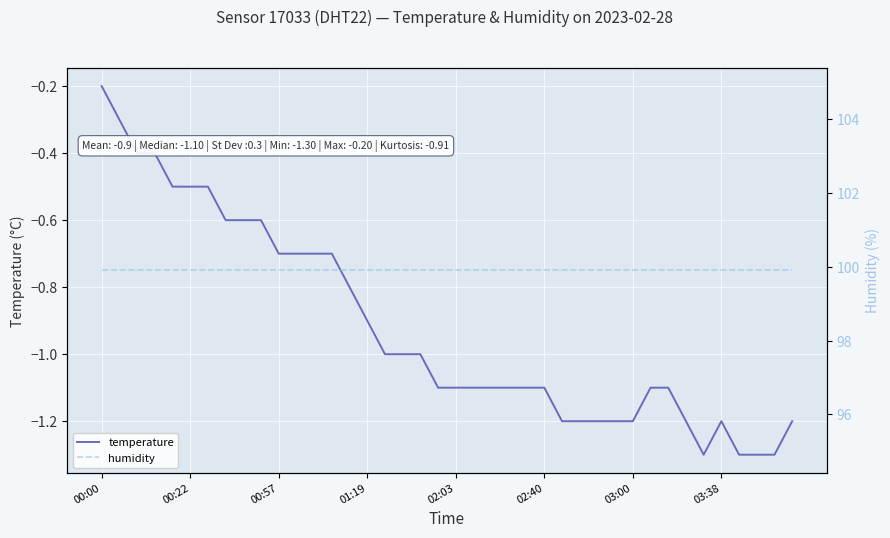

What is the spread (max minus min) of values at 39?

101.1